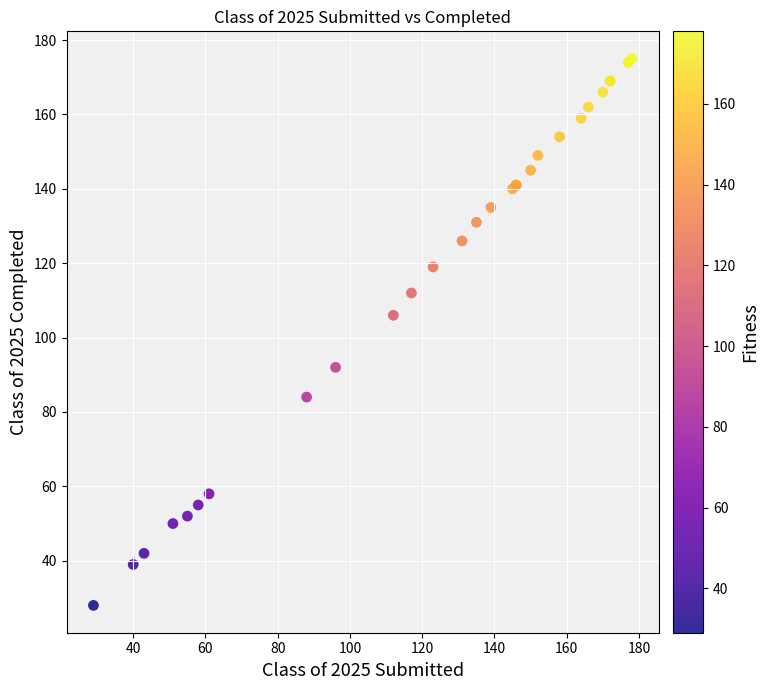

What Y value in the scatter plot is closest to 101?

106